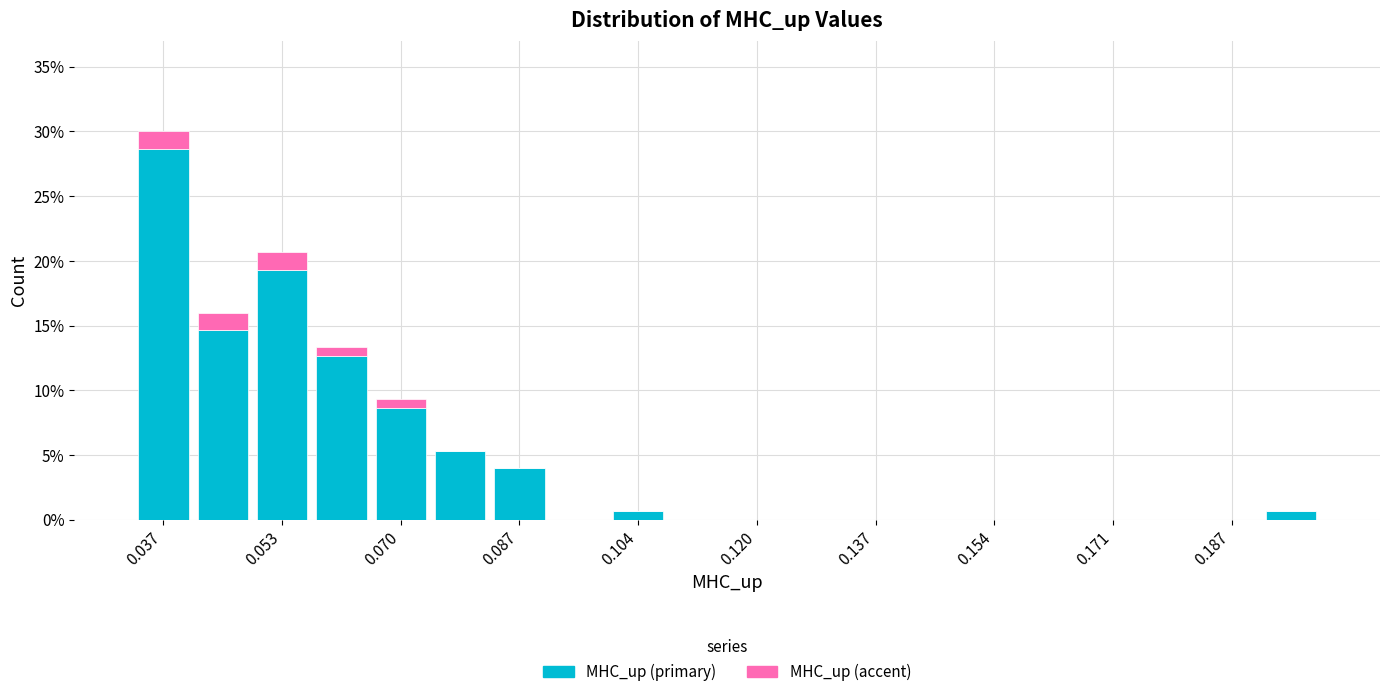

What is the total height of the stacked bar covering 0.058 to 0.066 on the x-axis? Neither the bar edges nor the heights are printed on the chart, so give them approximately, as read against the axes.

13.5